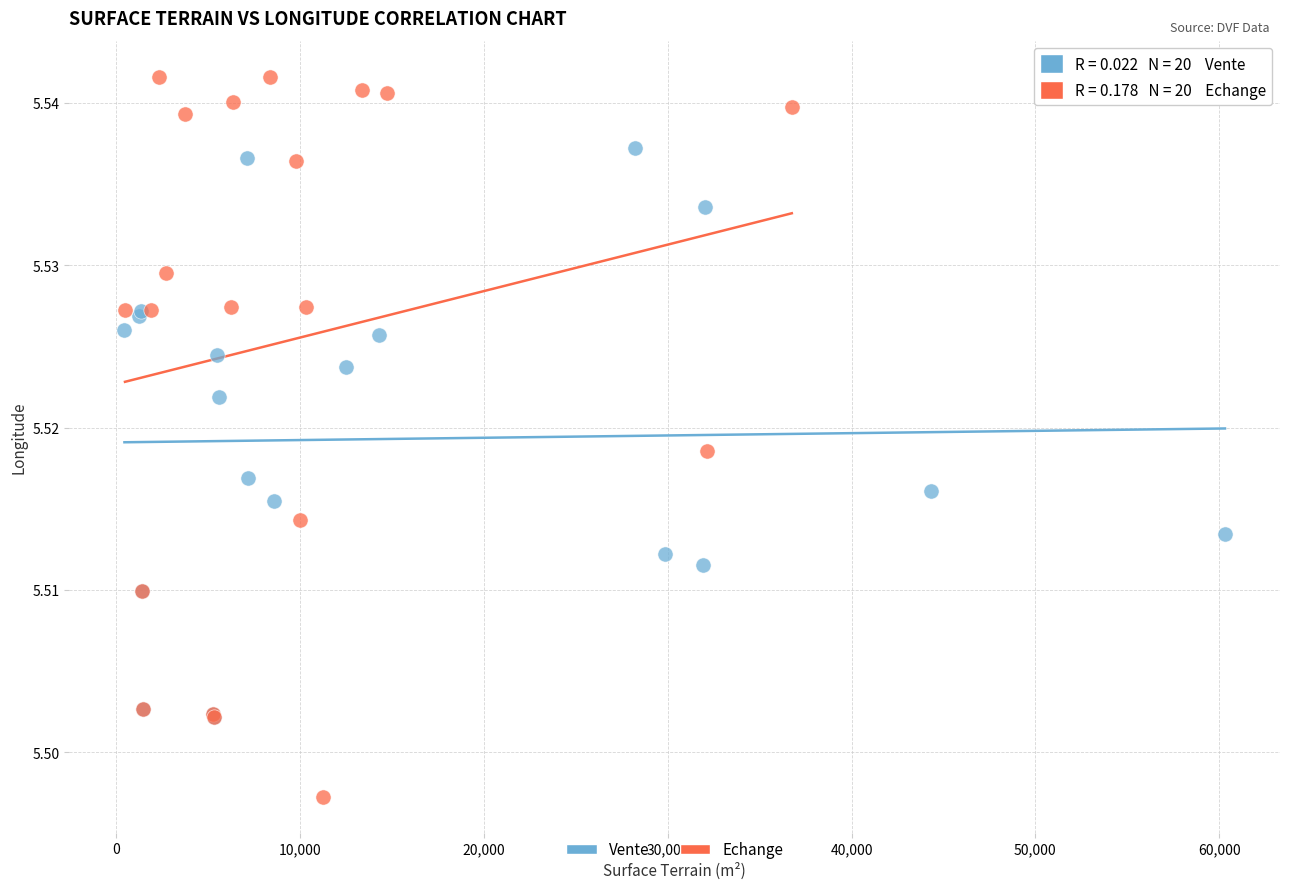

Which series reaches the maximum Y coordinate?

Echange